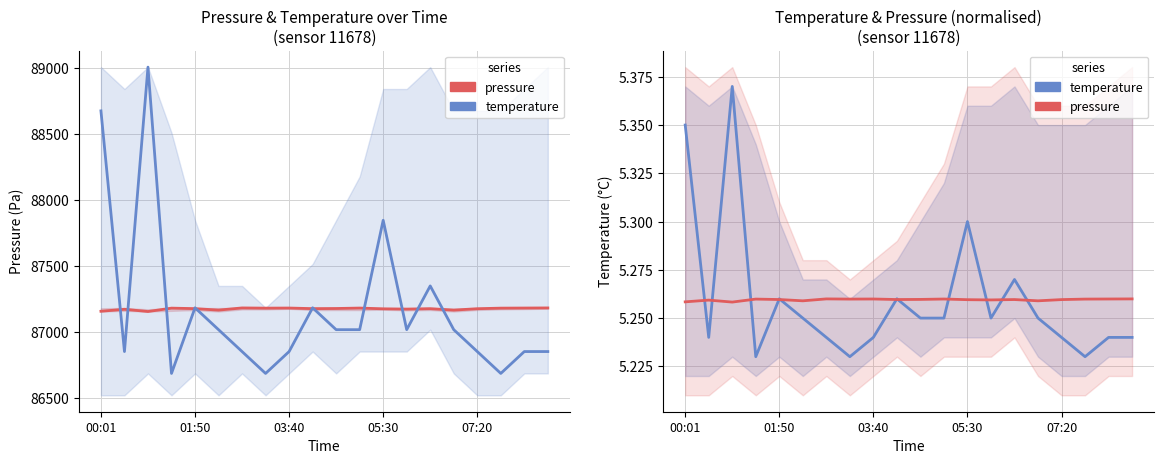

What is the sum of all pressure values?

1743551.2